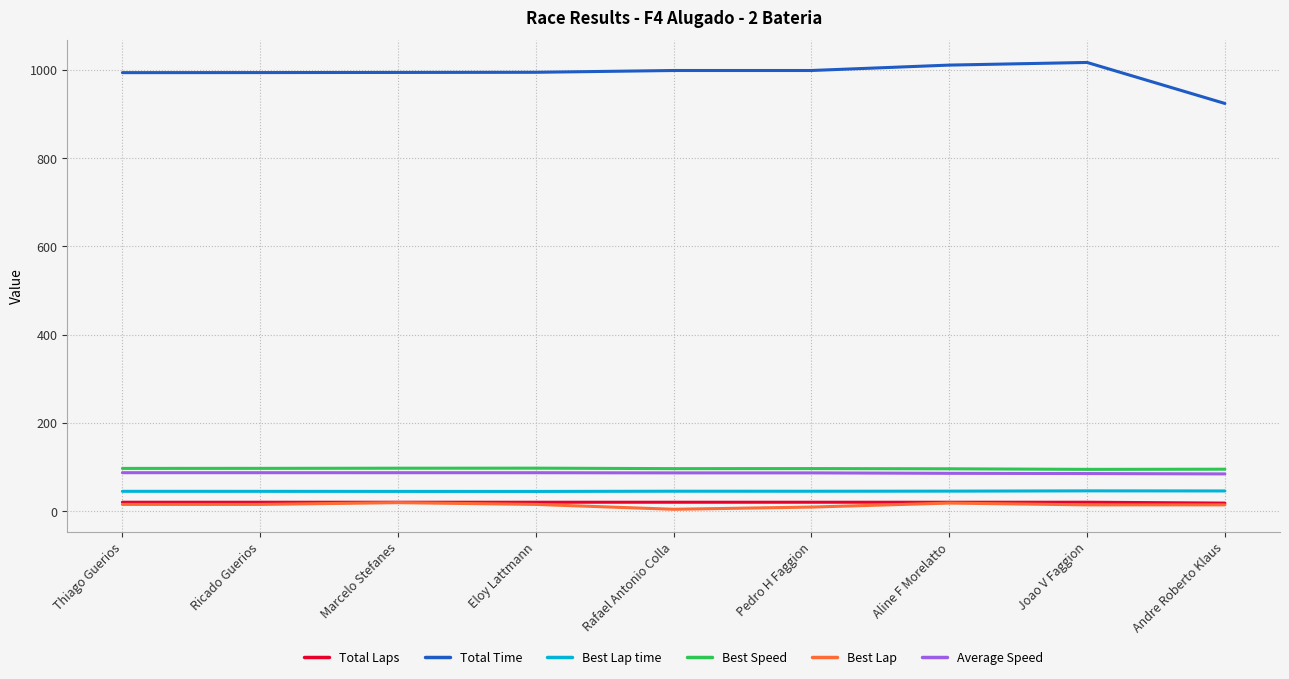

Which series has the largest total across all categories?

Total Time